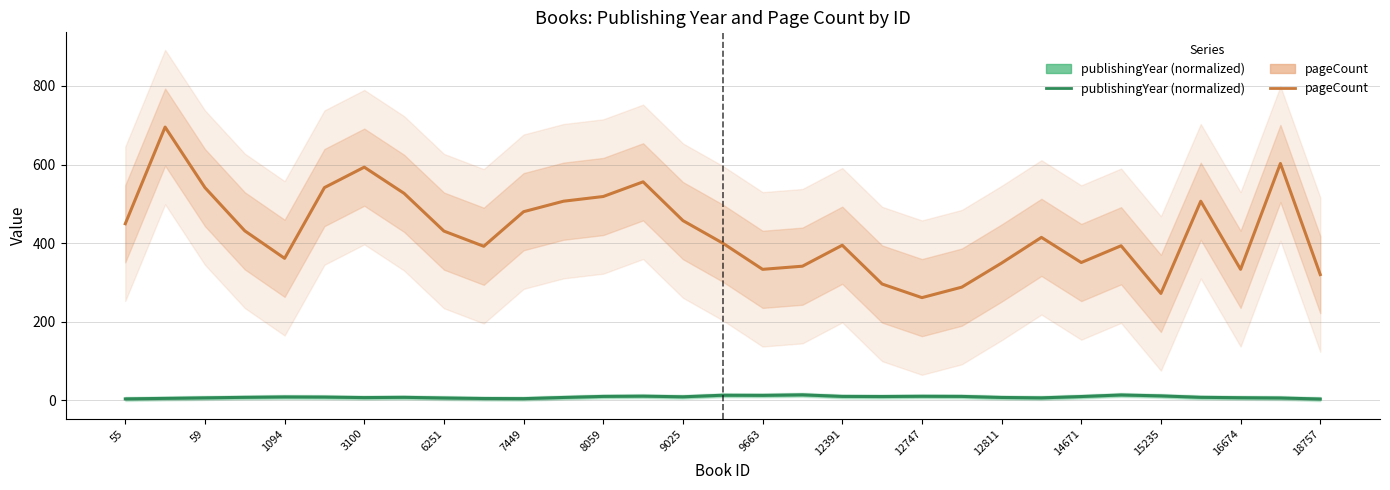

True or false: publishingYear (normalized) has more than 2 points higher than both neighbors.

True